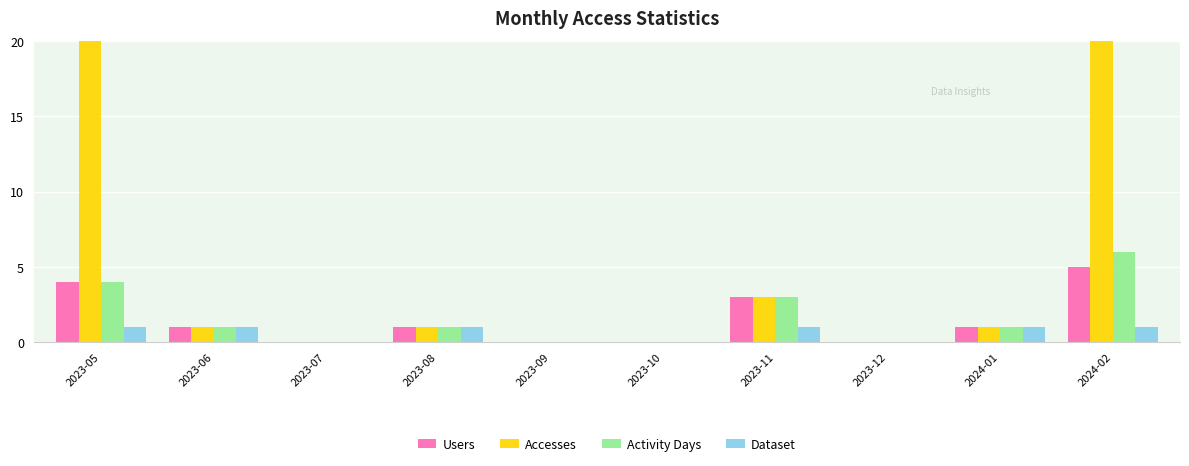

What is the spread (max minus min) of values at 2023-05?

254